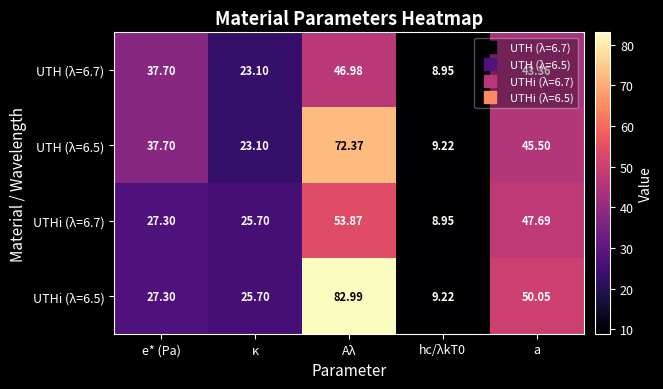

What is the total value across all series at e* (Pa)?

130.0